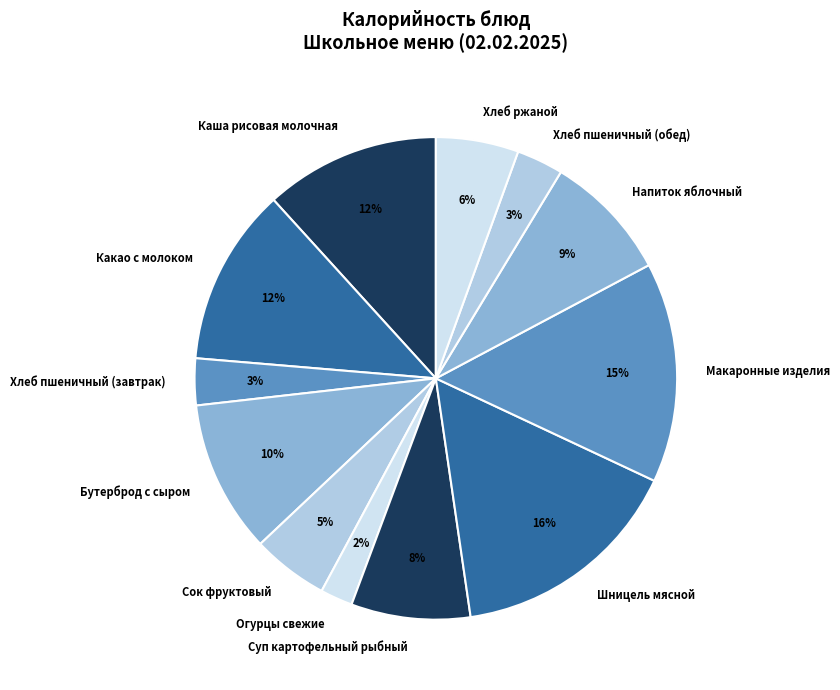

Is there a majority slice in this chart?

No